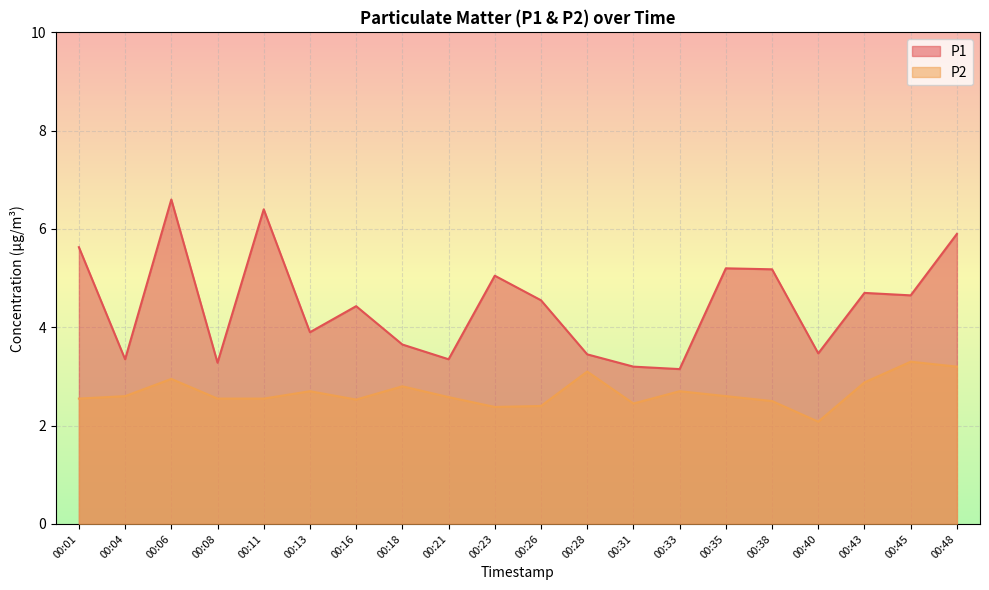

What is the value of the P1 point at the 15th from the left?

5.2